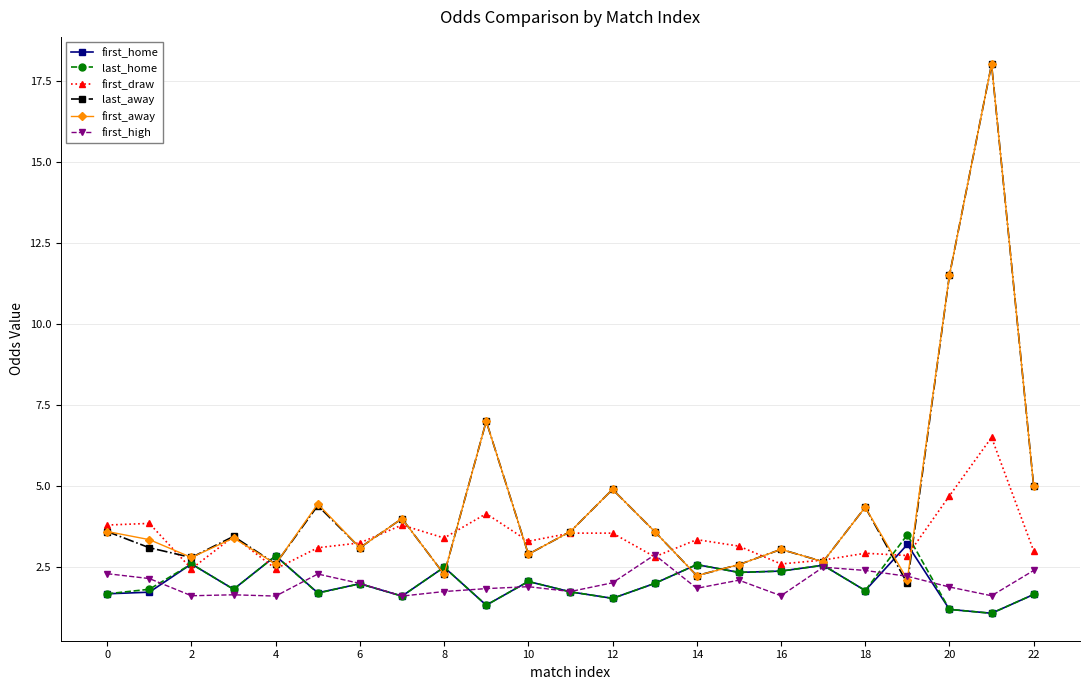

Which series has the largest range (max minus min)?

last_away